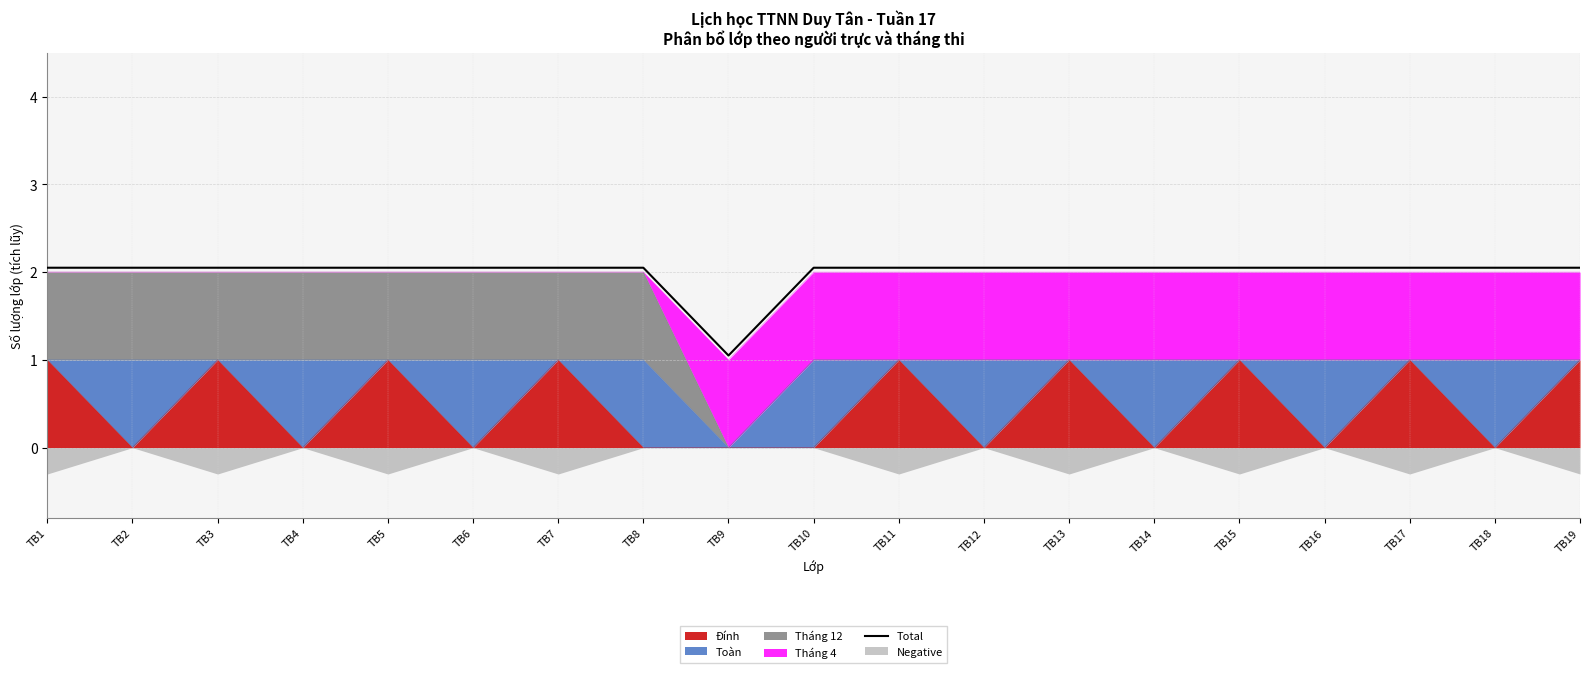

What value does the data have at TB18?

2.0